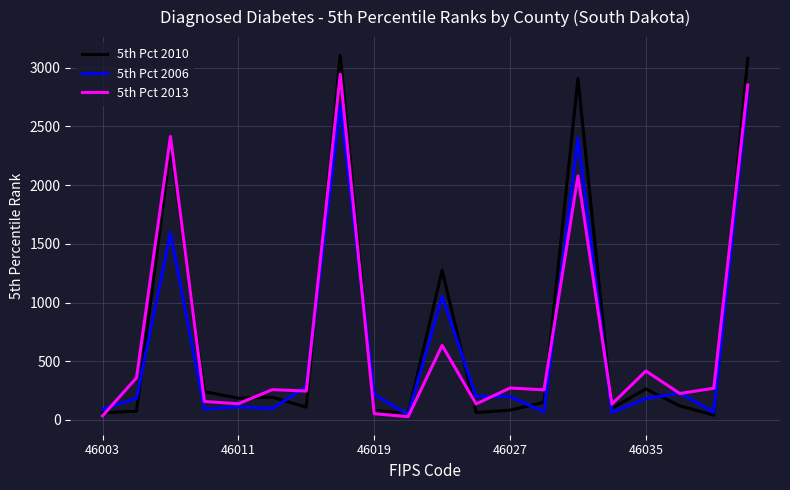

What is the maximum value shown in the chart?

3106